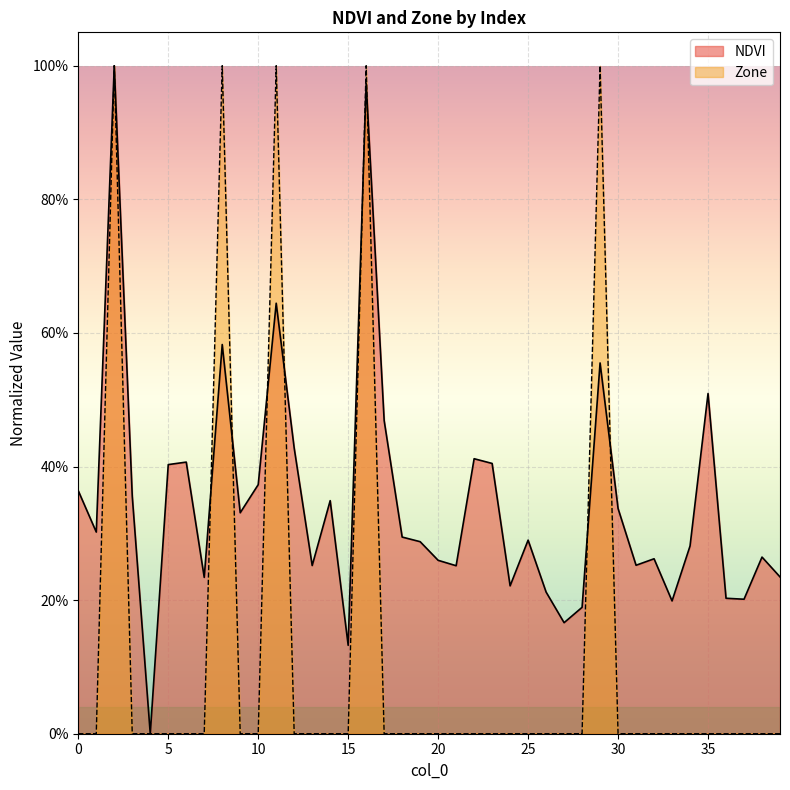

What is the difference between the maximum and second lowest values in the NDVI series?

0.9